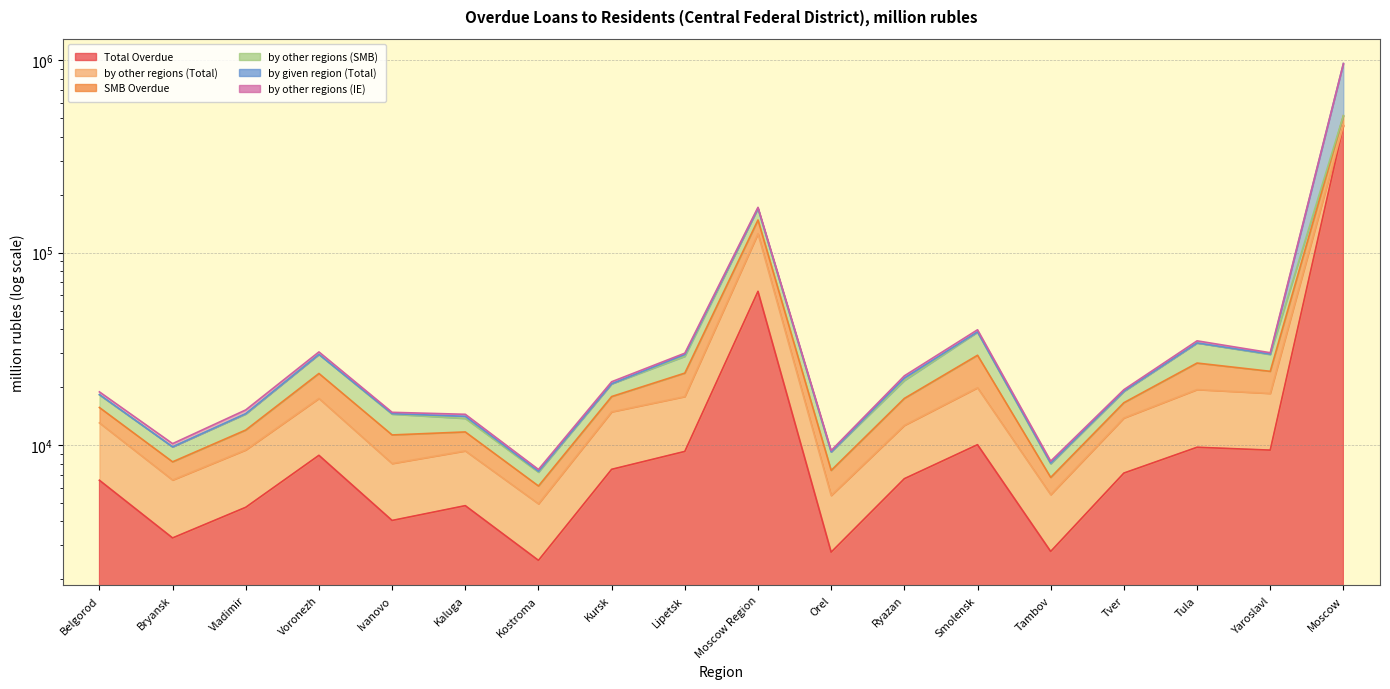

True or false: Total Overdue and SMB Overdue intersect in this chart.

False